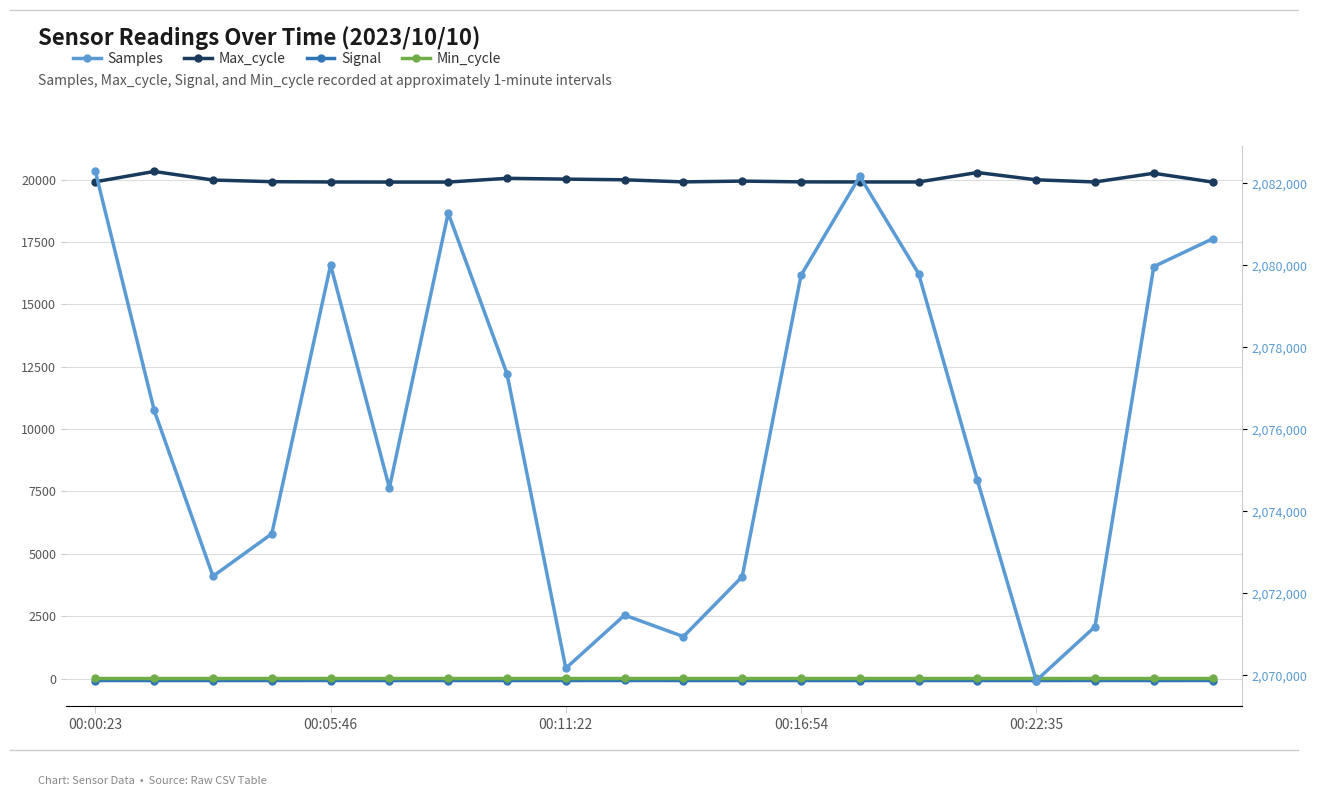

The Max_cycle series shows 35935 at 00:11:22. True or false?

False